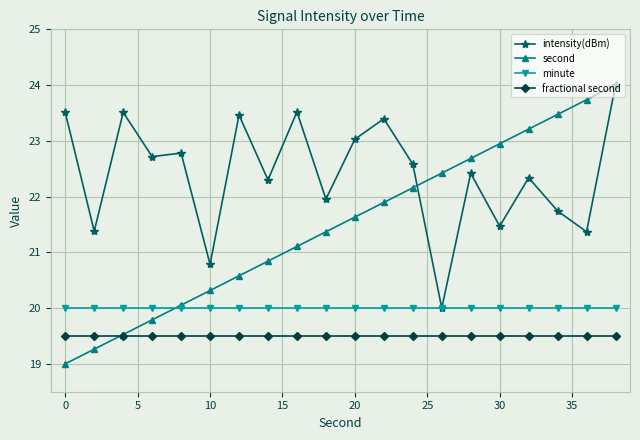

Which series has the largest range (max minus min)?

second